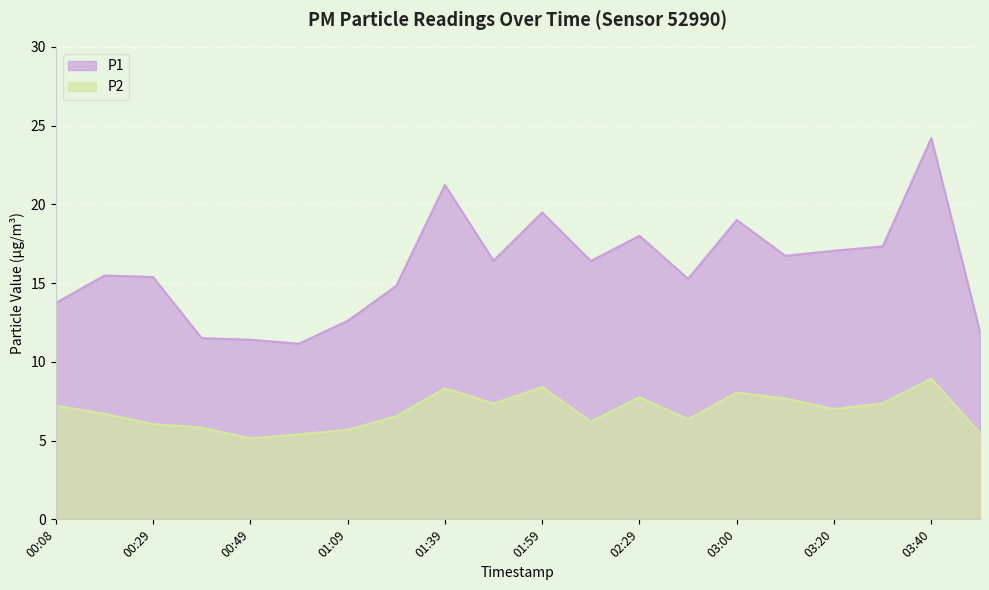

How many interior local valleys does the P2 series have?

5